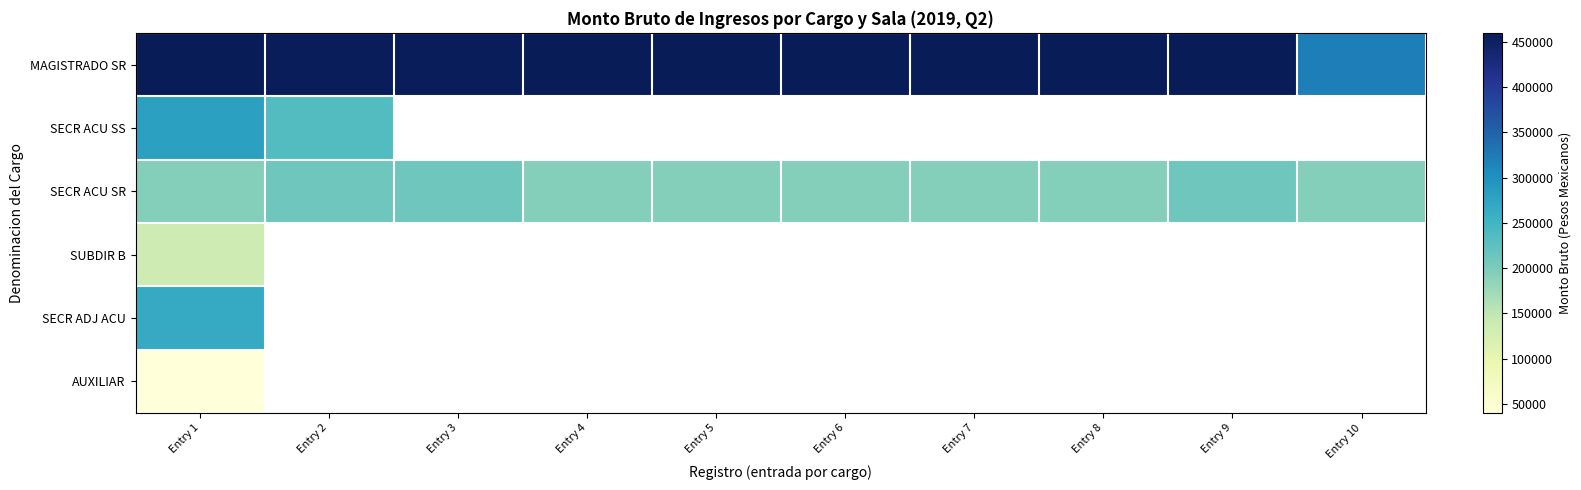

At which label is SECR ACU SR closest to 202416?

Entry 4